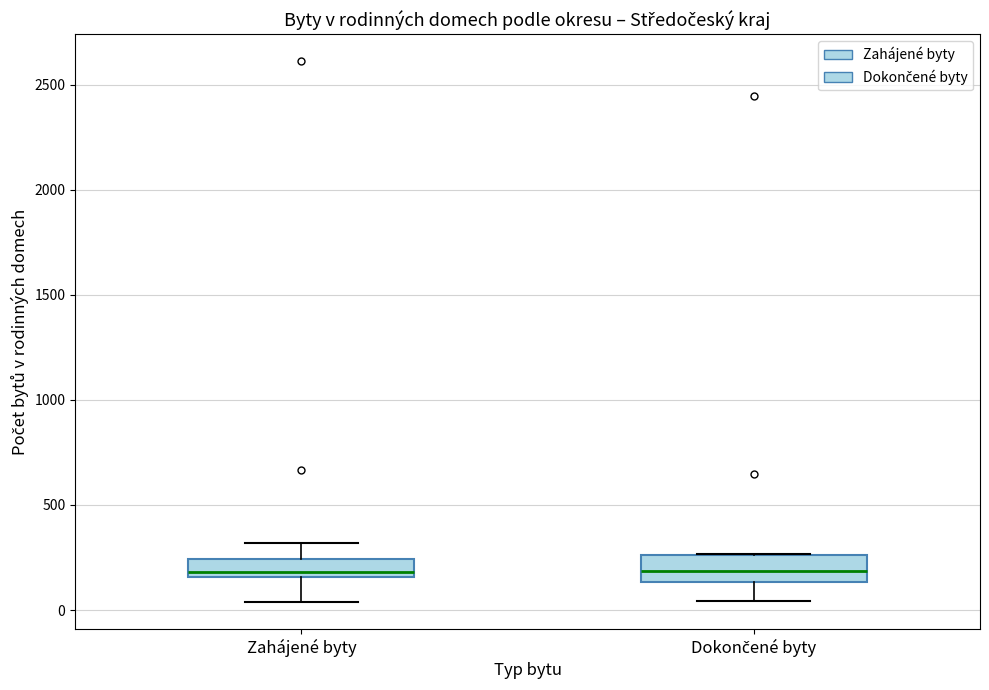

Reading left to right, transcribe this box plot: for each box, give where its median line is, the range the box spans, and where its two whiskers end, as read against the y-axis. The values are not printed on the chart, so give them approximately, as read against the axis.

Zahájené byty: median 200, box 150 to 250, whiskers 50 to 300
Dokončené byty: median 200, box 150 to 250, whiskers 50 to 250